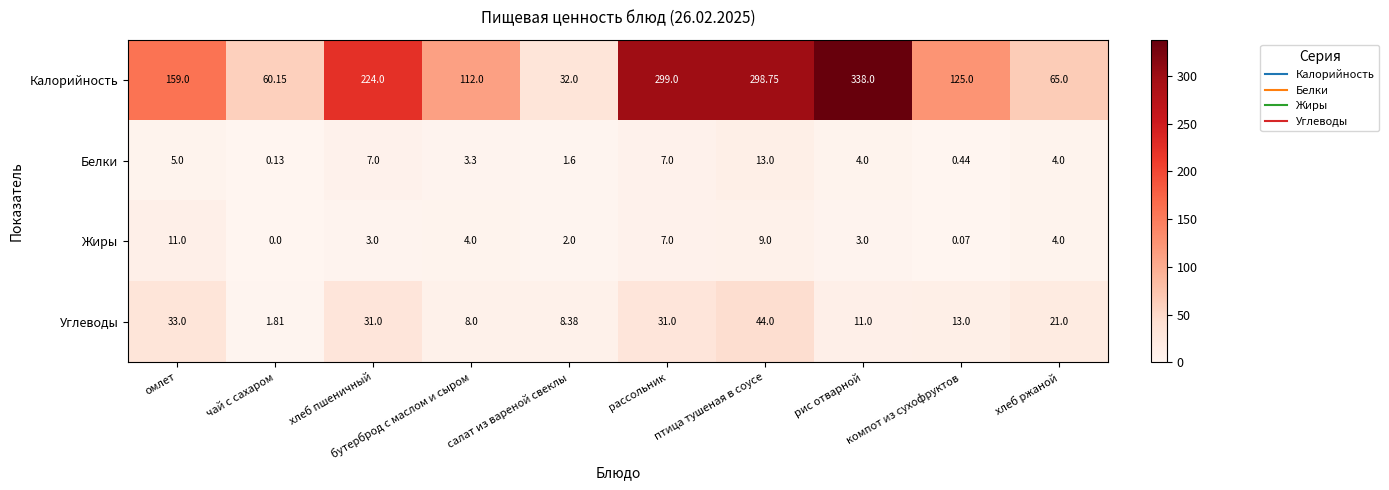

Is the value of Углеводы at салат из вареной свеклы greater than the value of Белки at рассольник?

Yes